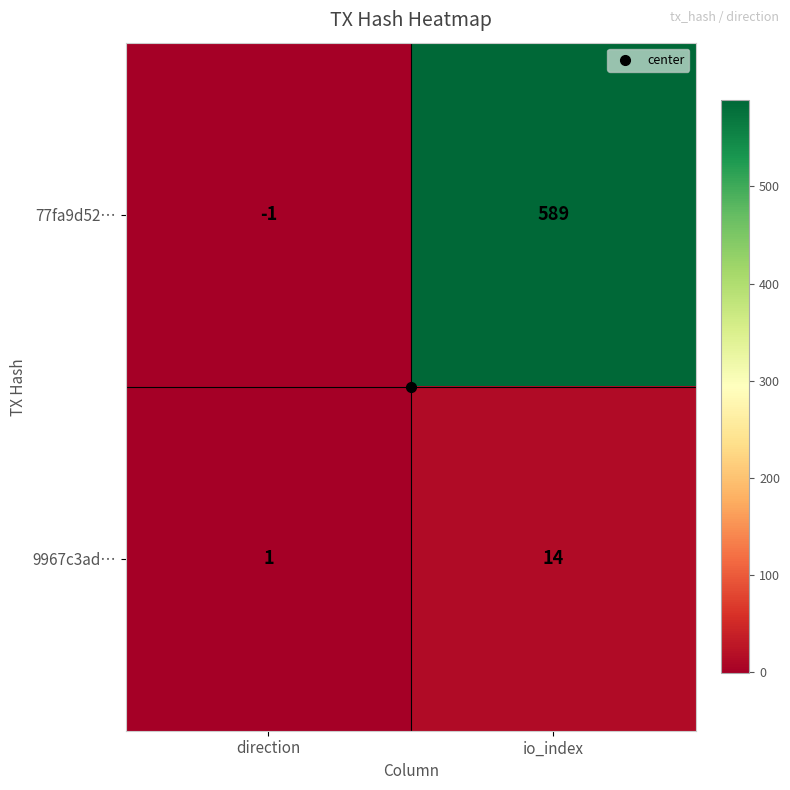

At direction, list the series in order from largest to smallest.

9967c3ad…, 77fa9d52…